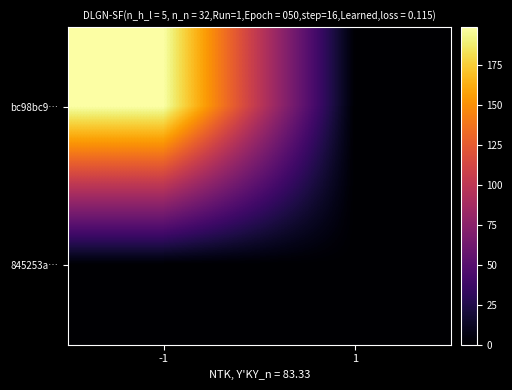

How many distinct data groups are displayed?

2